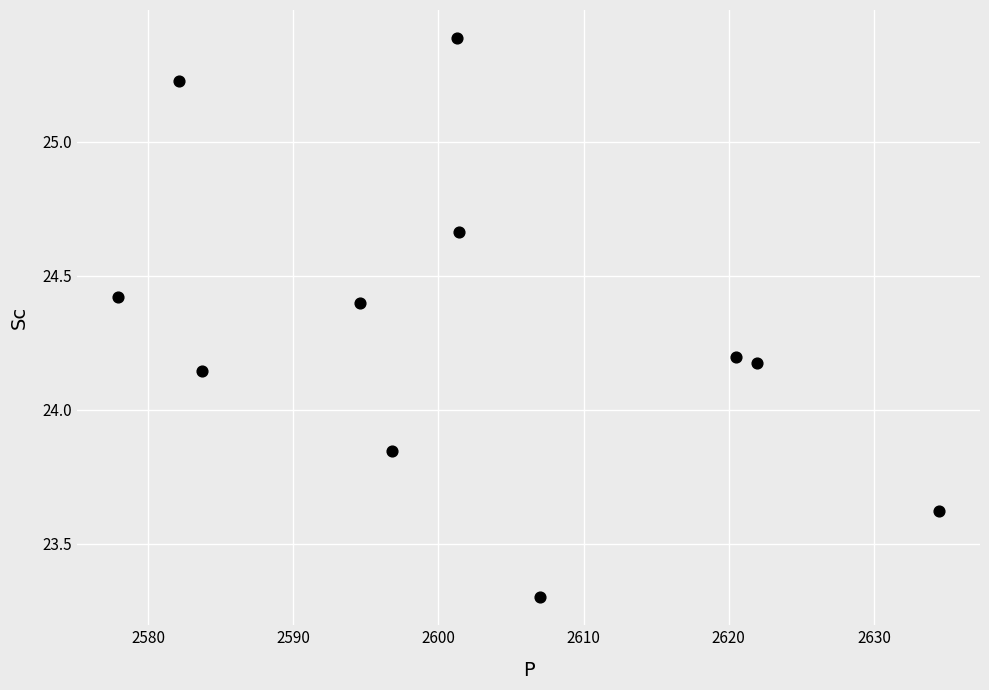

What is the average X value?

2602.0